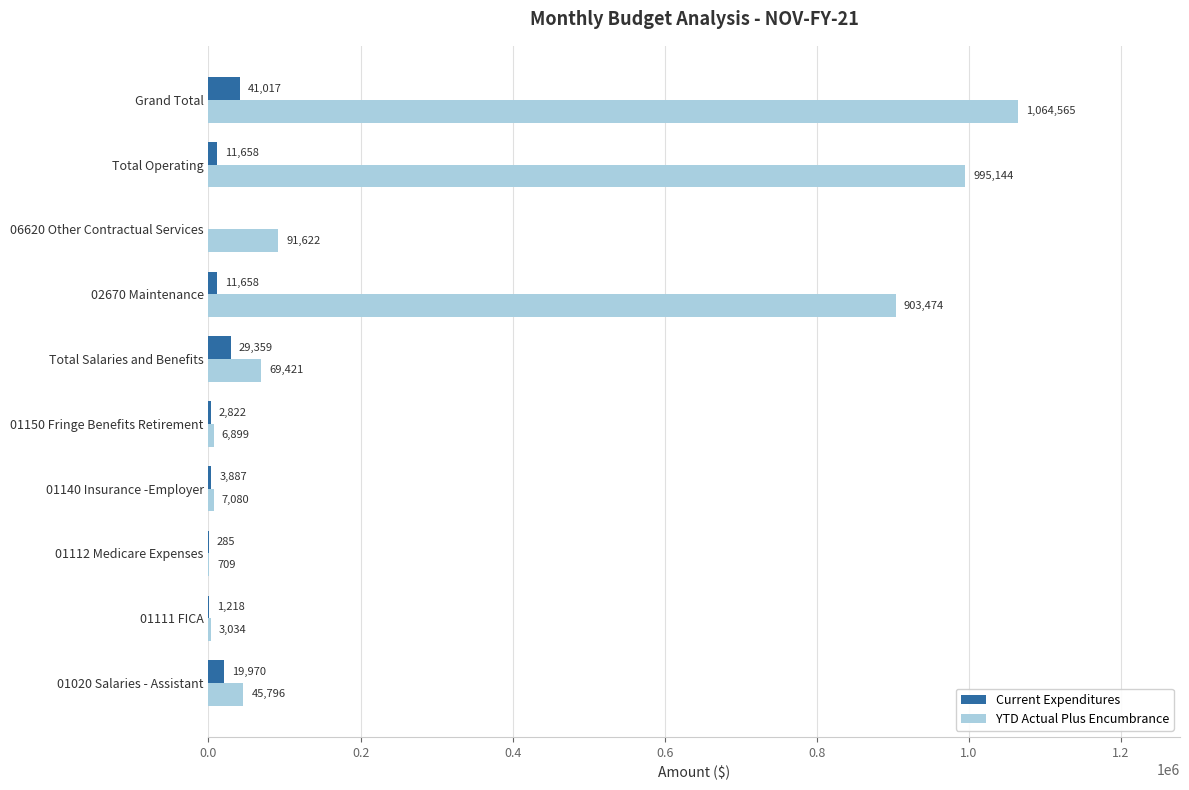

What is the approximate value of YTD Actual Plus Encumbrance at 06620 Other Contractual Services?

91622.1